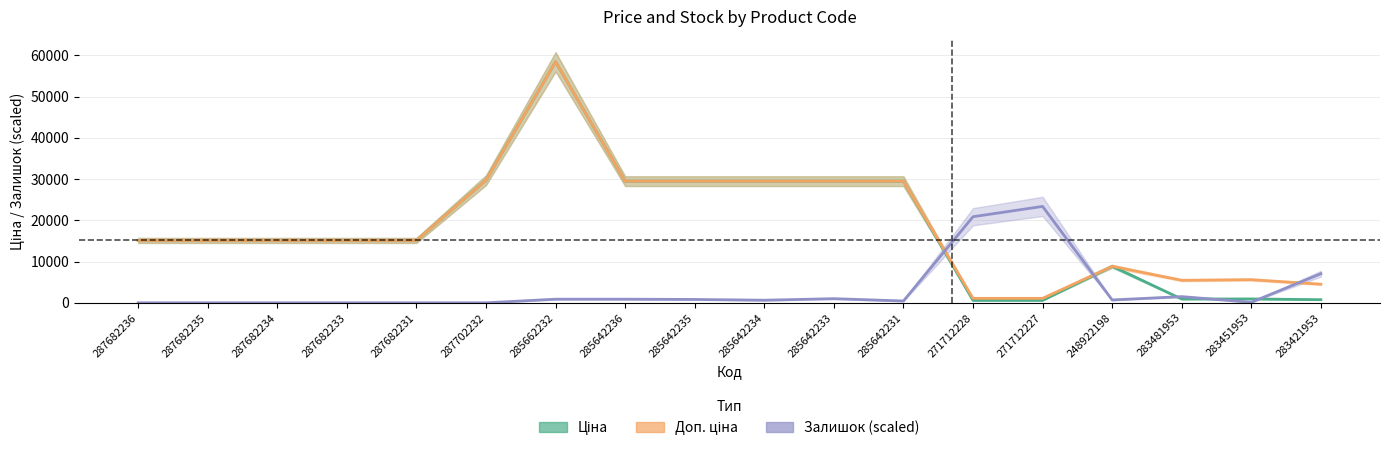

In Доп. ціна, how many points are lower than both neighbors (excluding endpoints)?

1